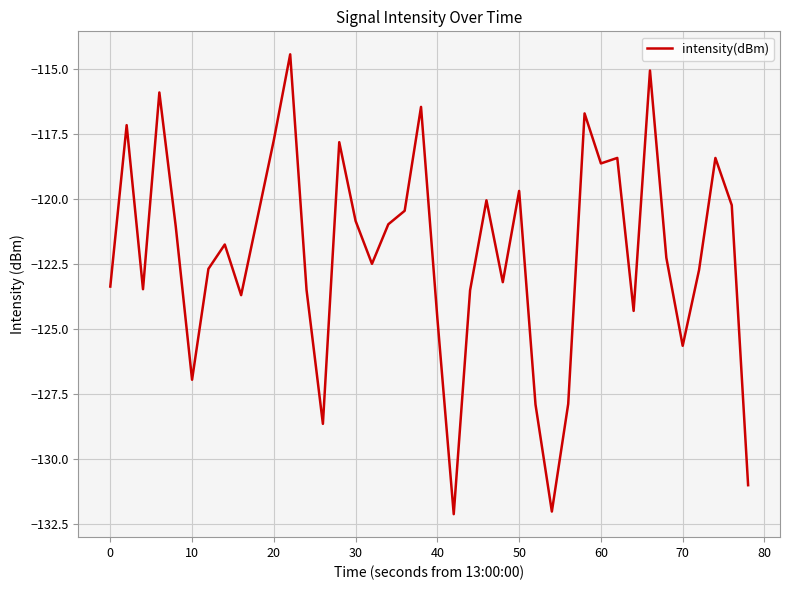

What is the difference between the maximum and minimum values?

17.7